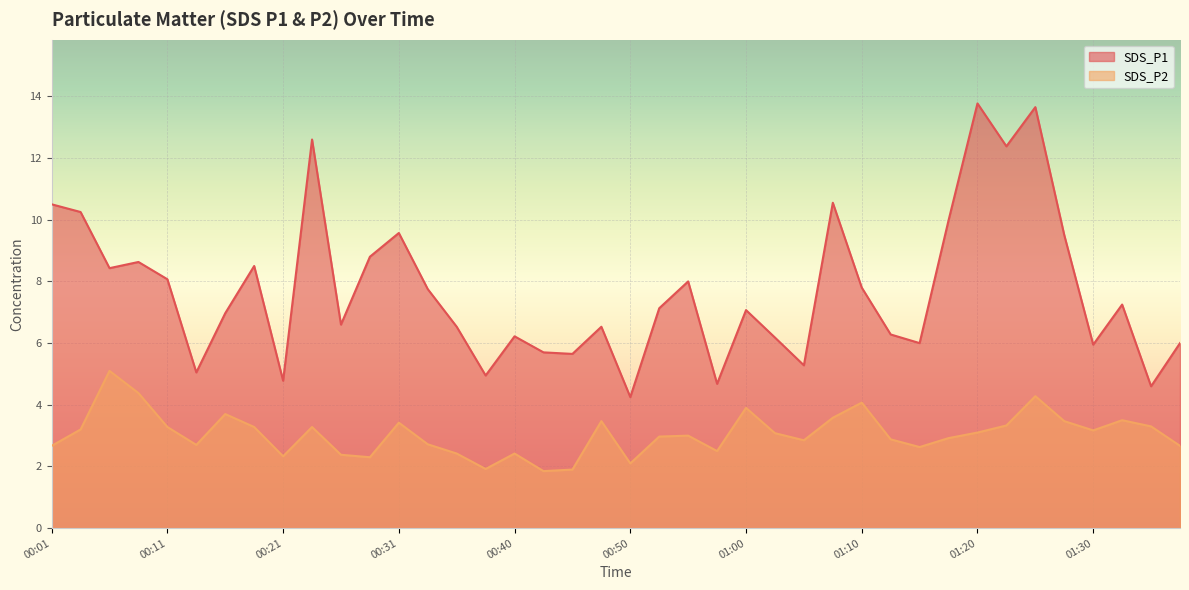

What is the total value across all series at 00:11?

11.3